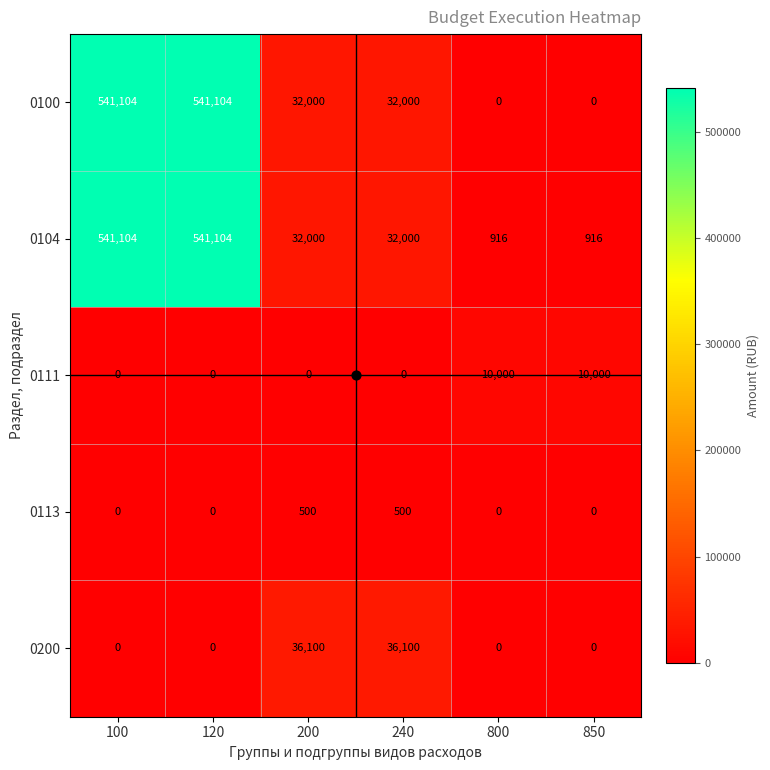

How many 0113 values are between 0 and 500?

6